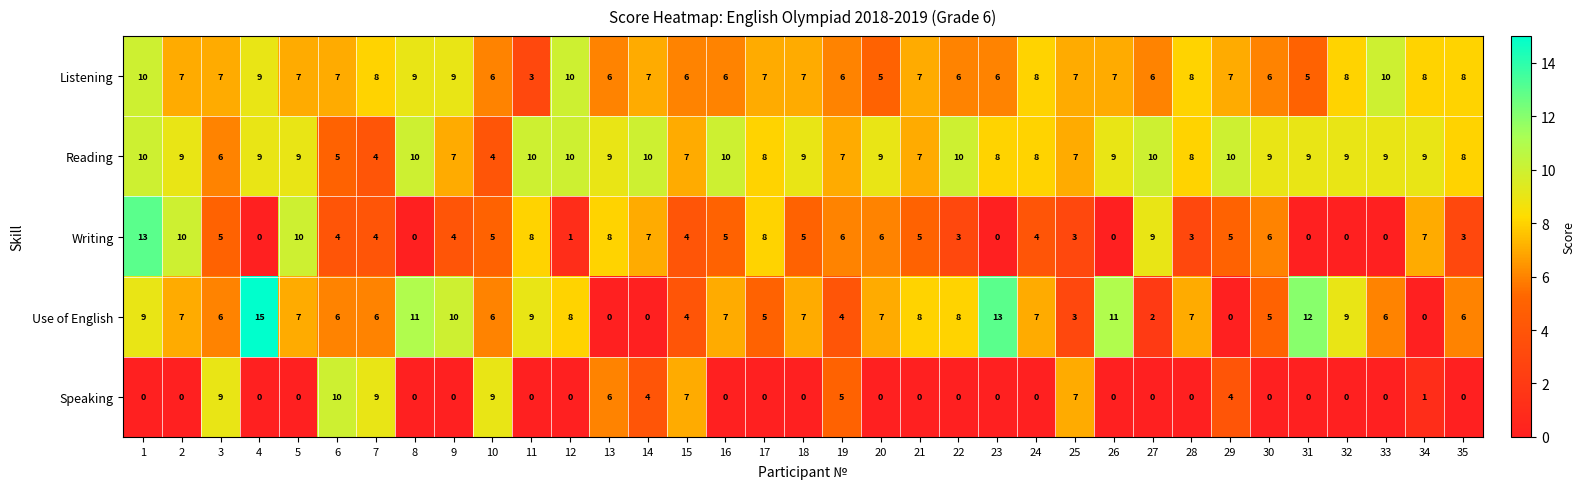

At which category is the sum across all series the highest?

1